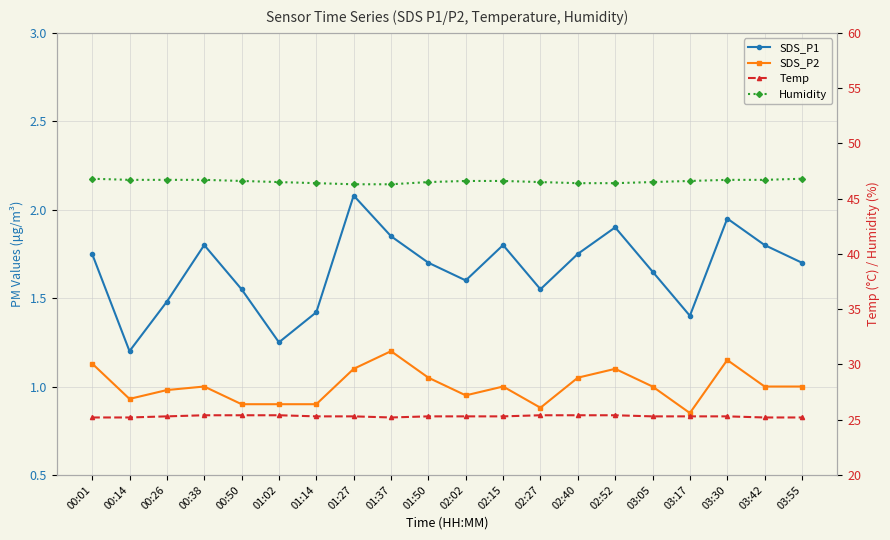

True or false: Humidity and Temp intersect in this chart.

False